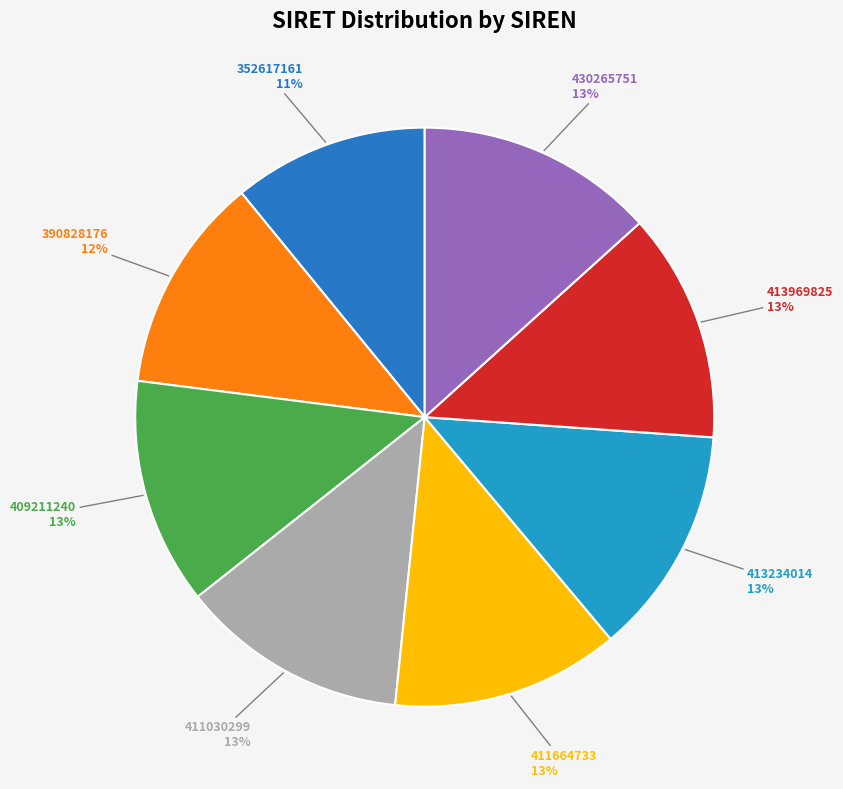

Count the number of slices in the pie.

8